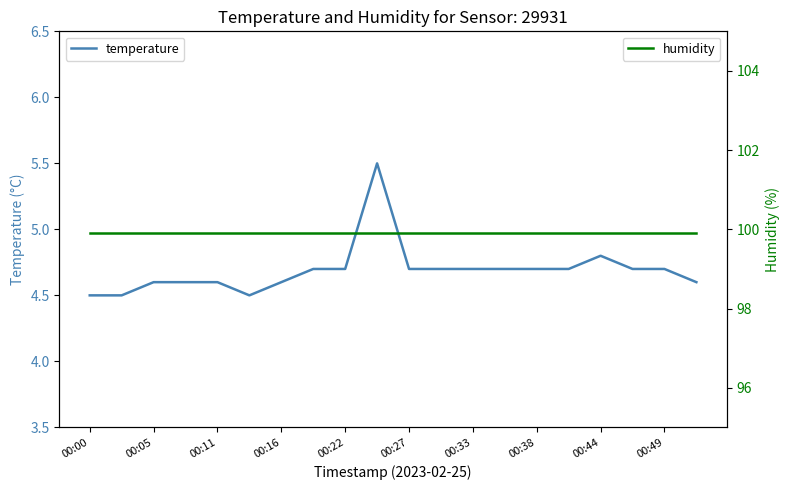

The value of humidity at 00:44 is 99.9. True or false?

True